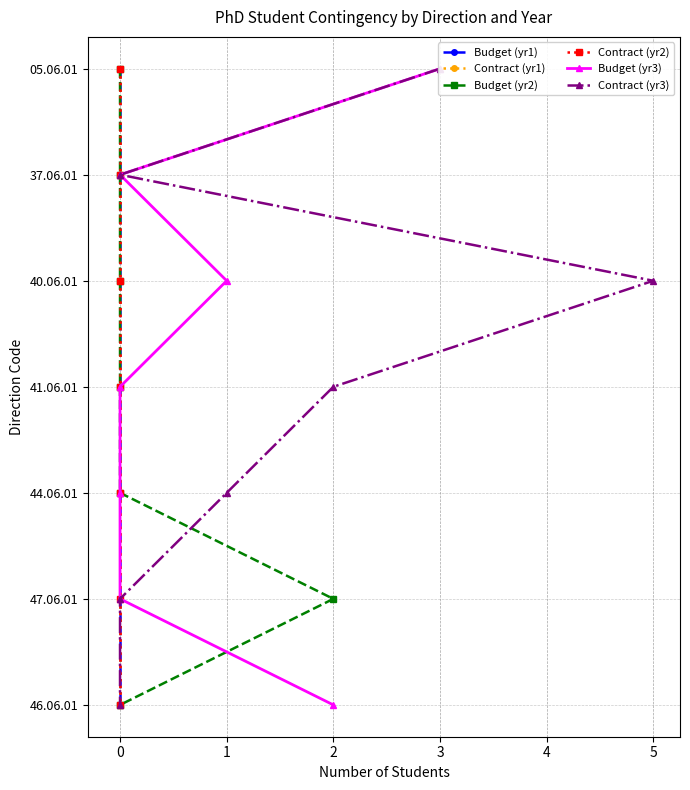

Does the chart have visible grid lines?

Yes